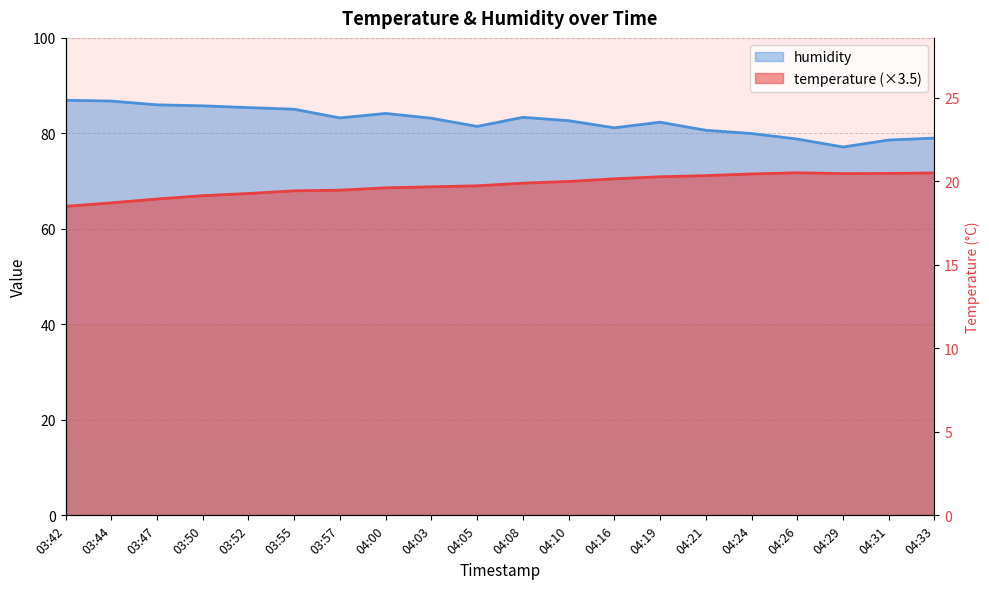

How many values in the temperature series exceed 69?

11